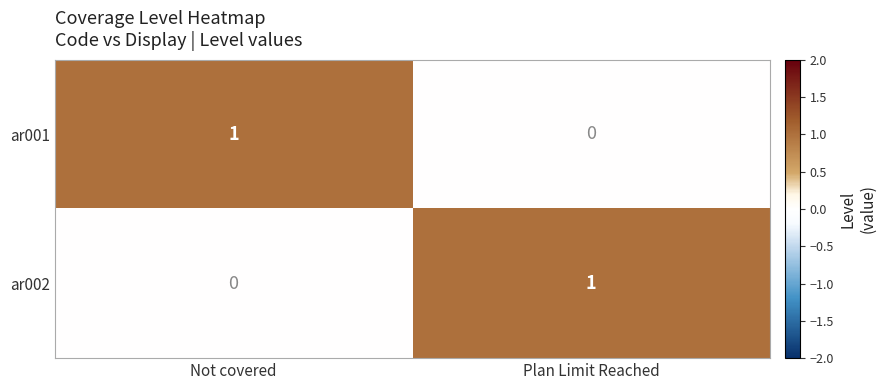

Rank the categories by ar002 value from lowest to highest.

Not covered, Plan Limit Reached